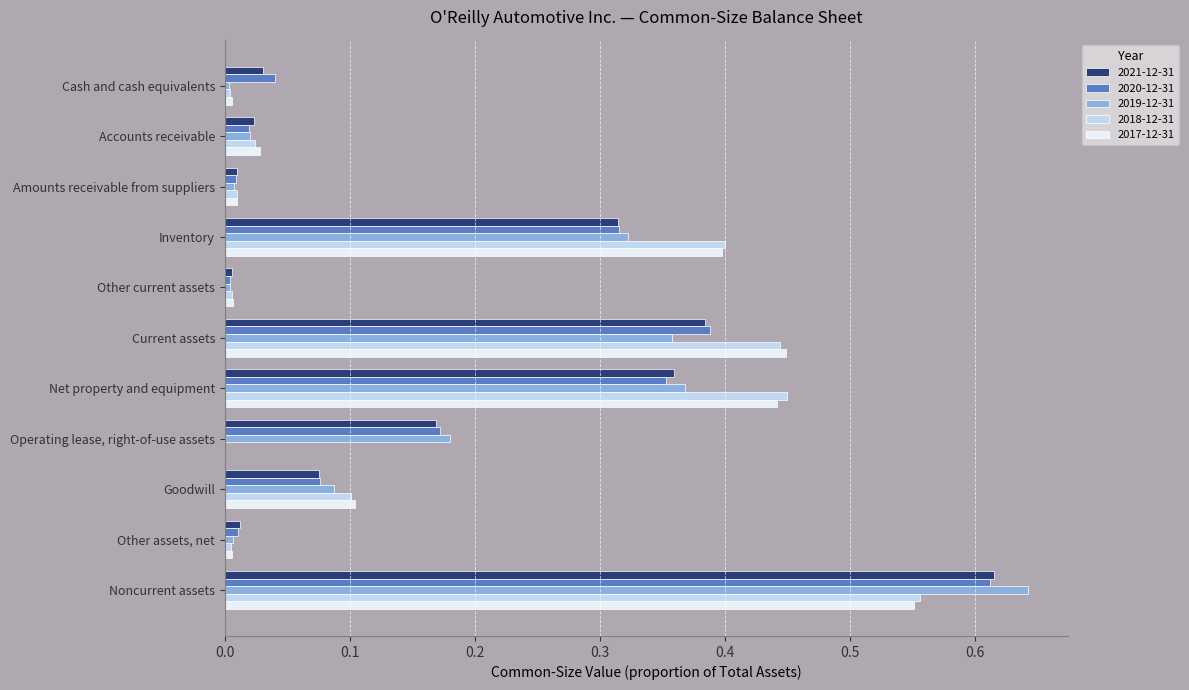

Is the value of 2021-12-31 at Goodwill greater than the value of 2018-12-31 at Other assets, net?

Yes